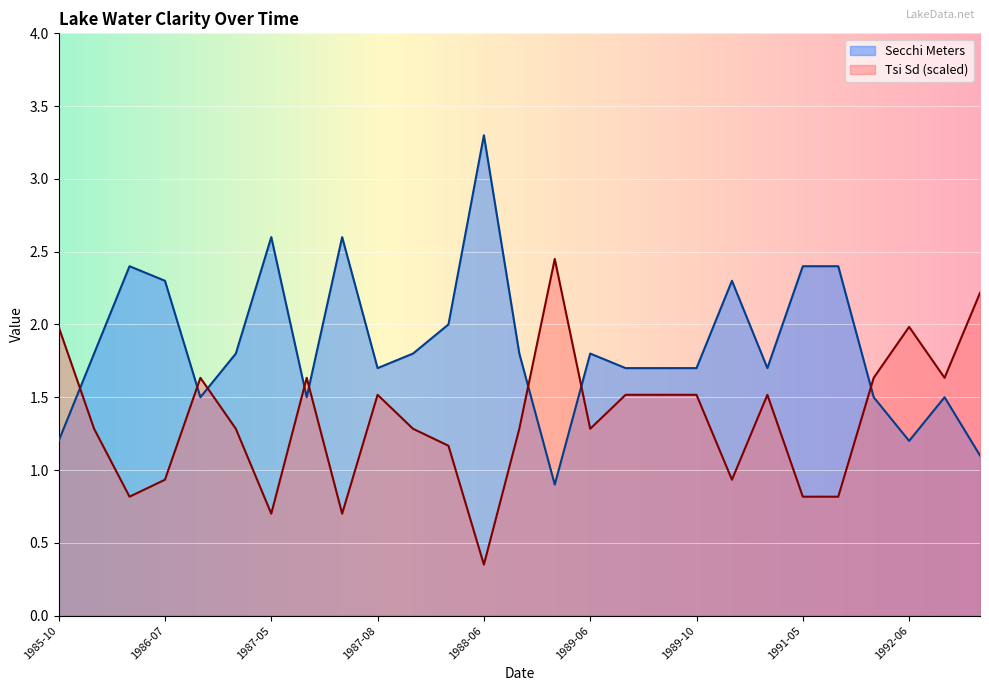

What is the difference between the Secchi values at 1987-06 and 1988-06?

1.8